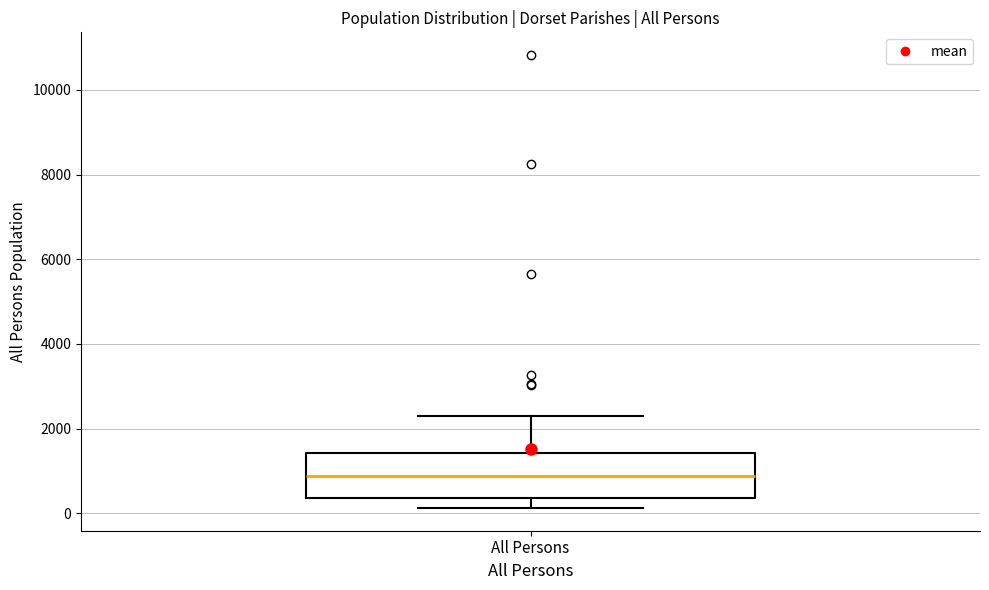

Read this box plot against the y-axis: the position of the median line, the range covered by the box, and the ends of both whiskers. The values are not printed on the chart, so give them approximately, as read against the axis.

median 800, box 400 to 1400, whiskers 200 to 2200